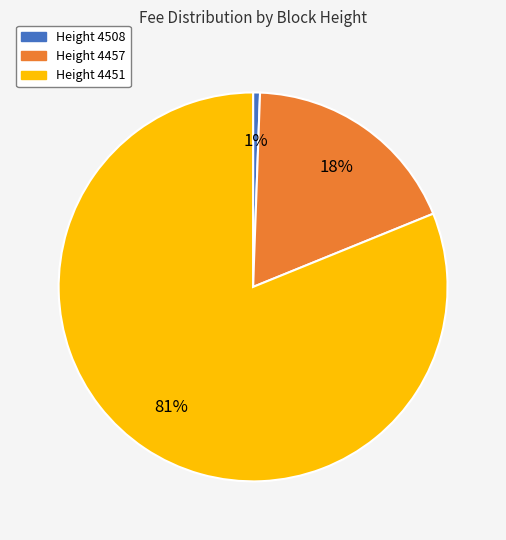

Which slice is the largest?

Height 4451